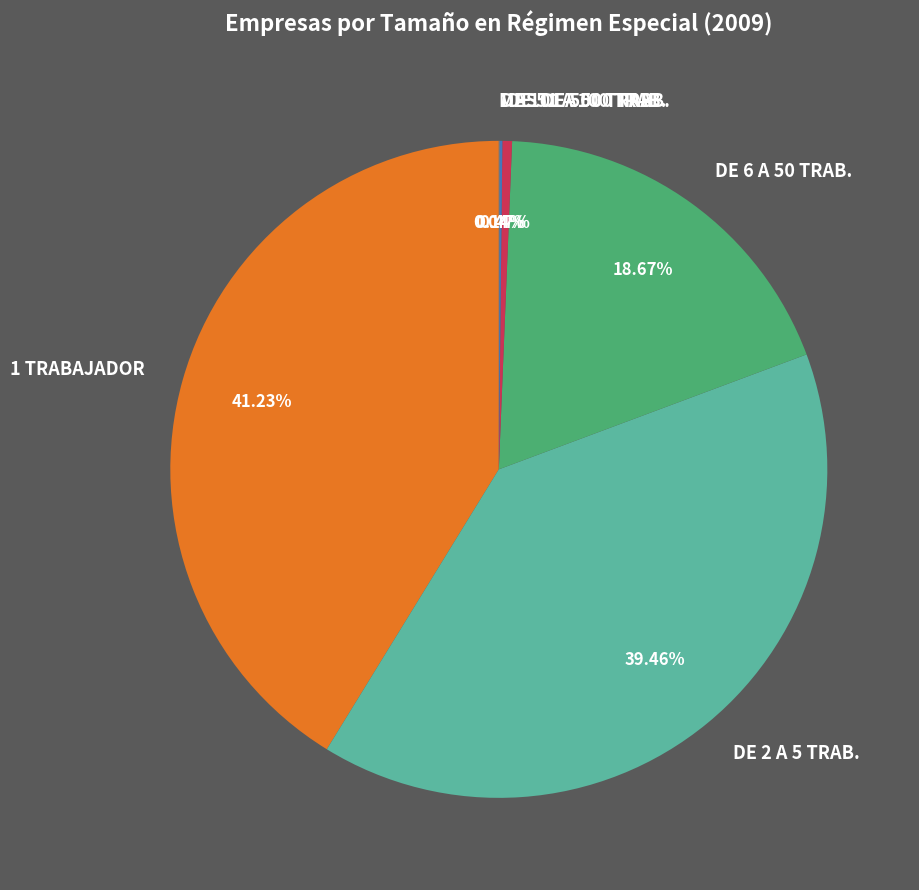

Between DE 6 A 50 TRAB. and DE 2 A 5 TRAB., which is larger?

DE 2 A 5 TRAB.